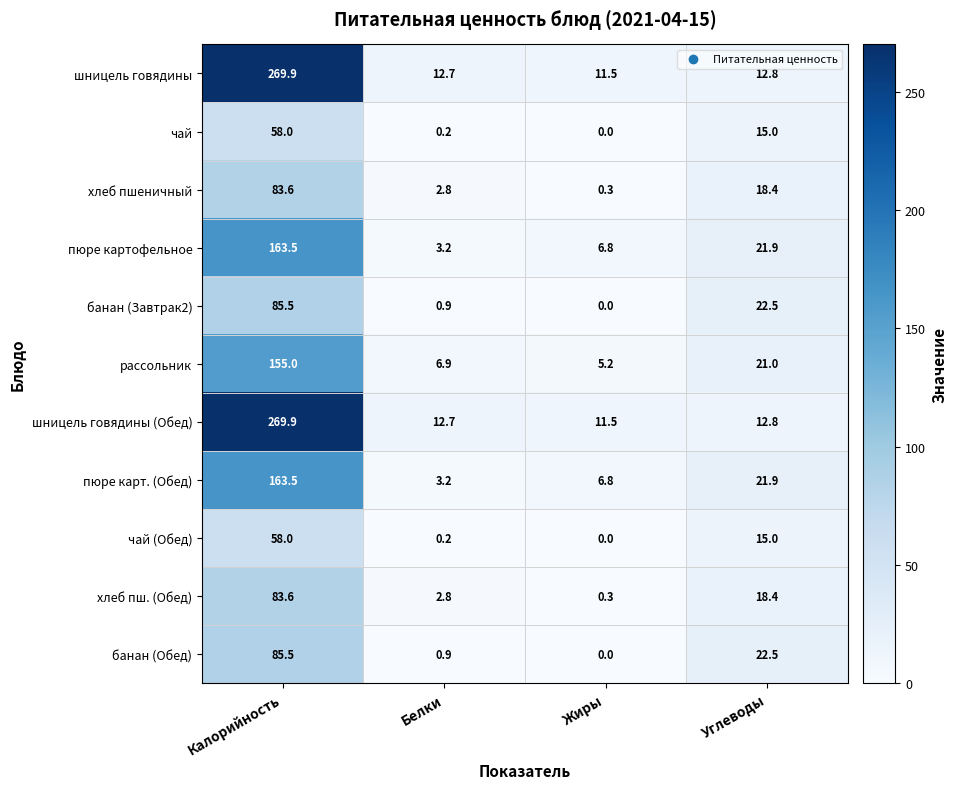

Rank the categories by чай (Обед) value from highest to lowest.

Калорийность, Углеводы, Белки, Жиры